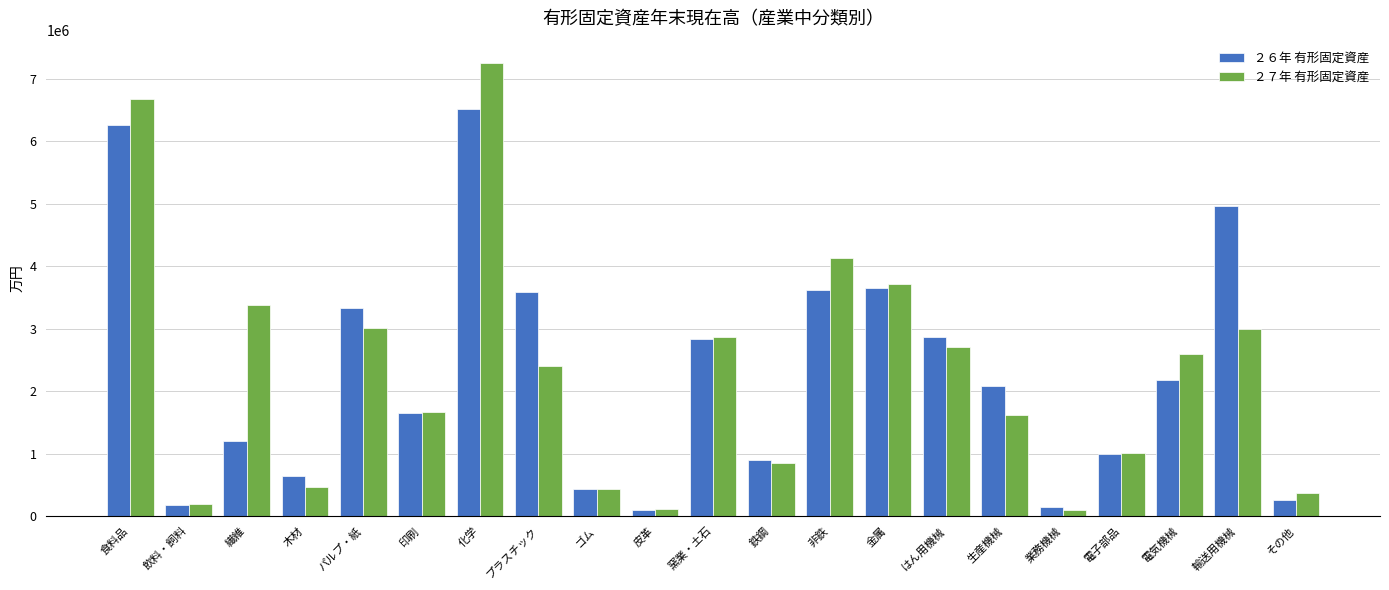

The ２６年 有形固定資産 series shows 2838098 at 窯業・土石. True or false?

True